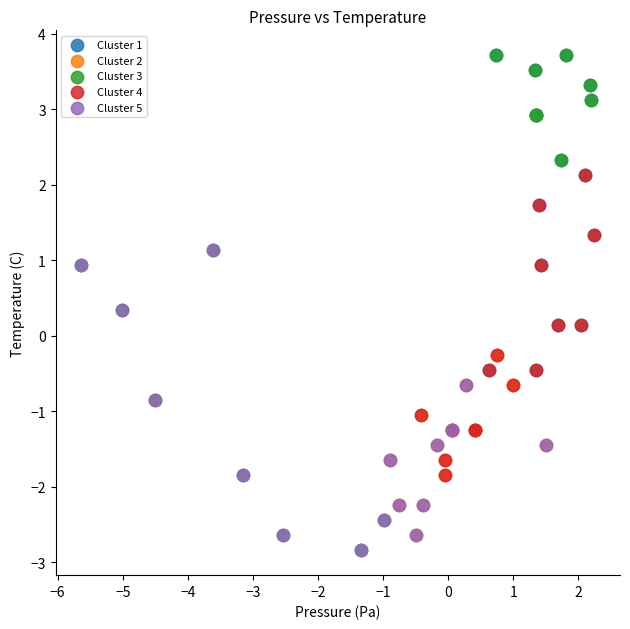

Which series has the largest Y range (max minus min)?

Cluster 3